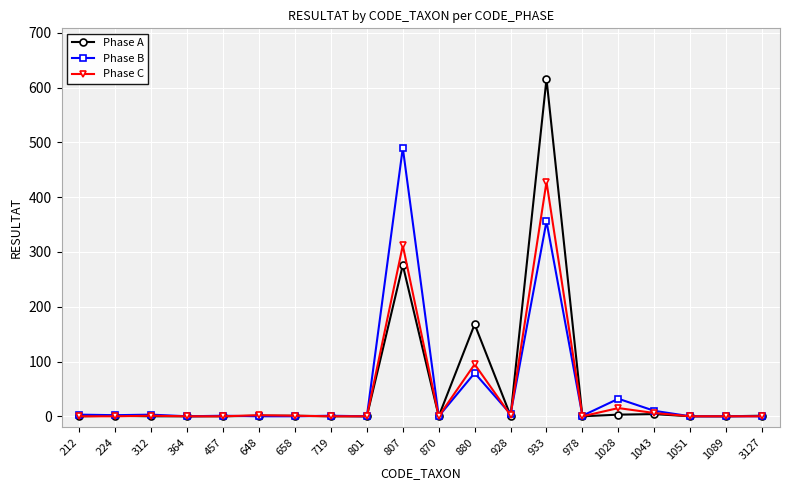

At how many categories does at least one series exceed 225?

2